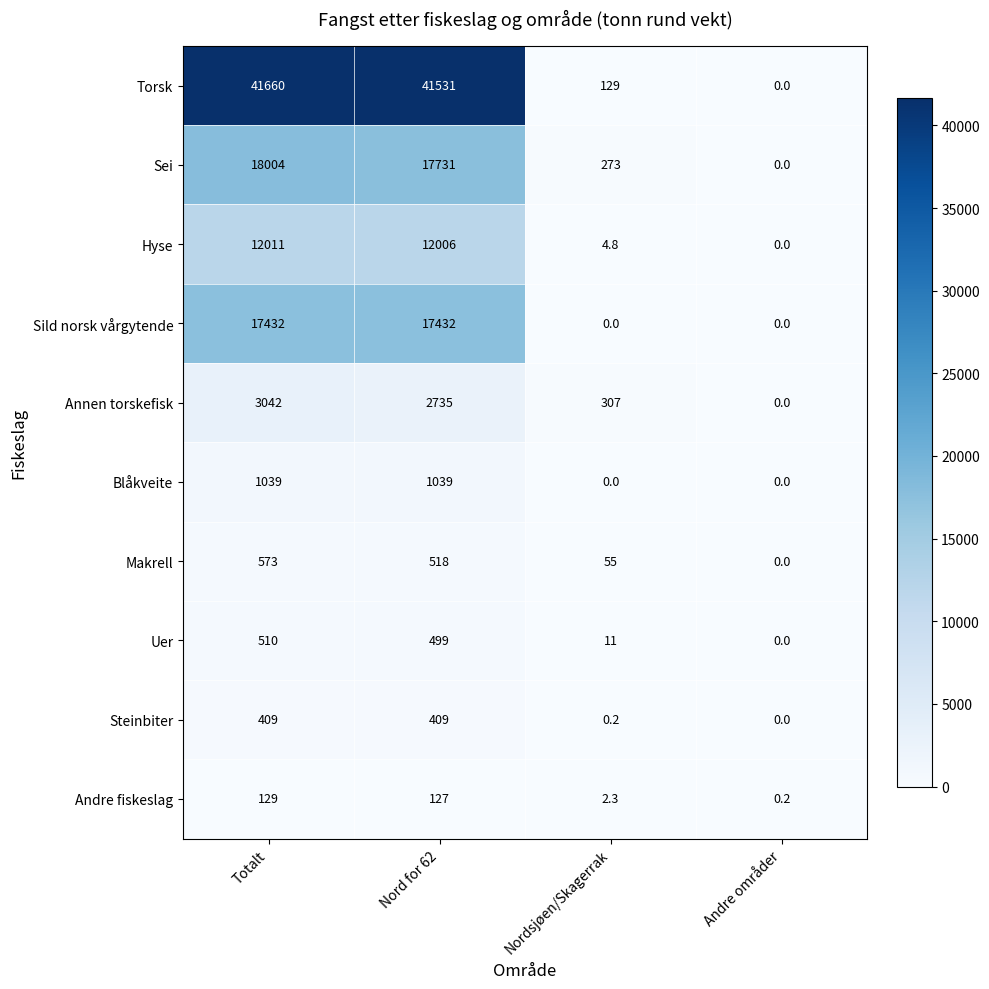

What is the approximate value of Sei at Nordsjøen/Skagerrak?

273.0